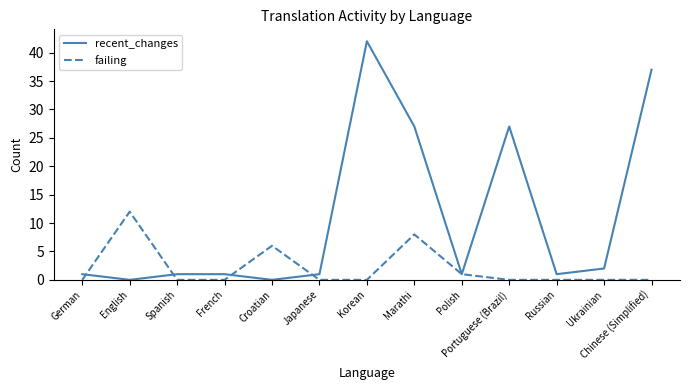

Which series changed the most between Polish and Portuguese (Brazil)?

recent_changes